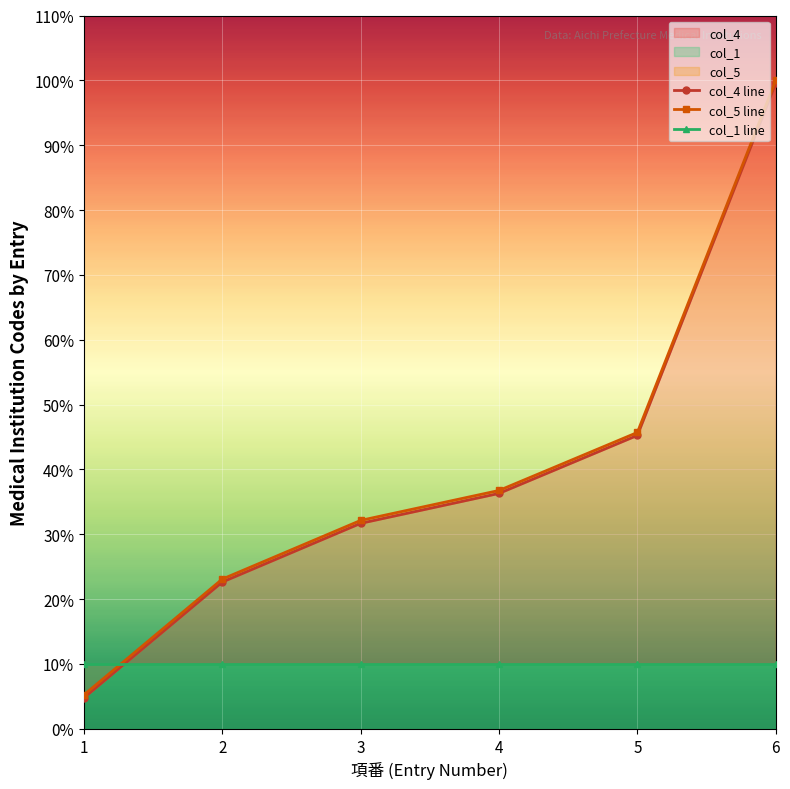

How many values in the col_4 series exceed 36?

3